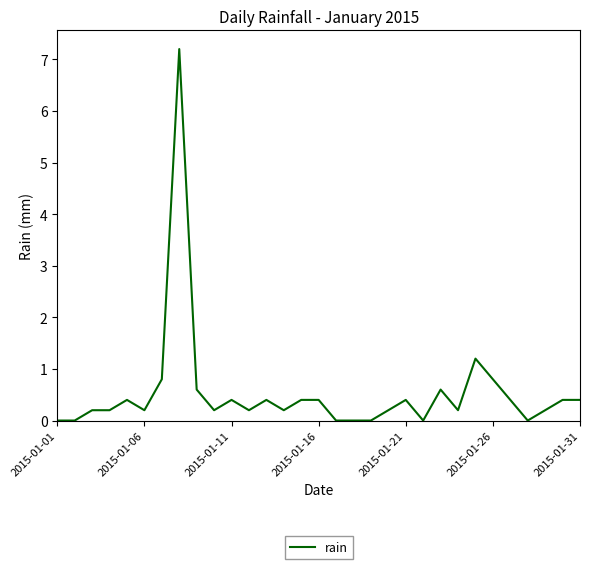

What is the greatest value displayed?

7.2